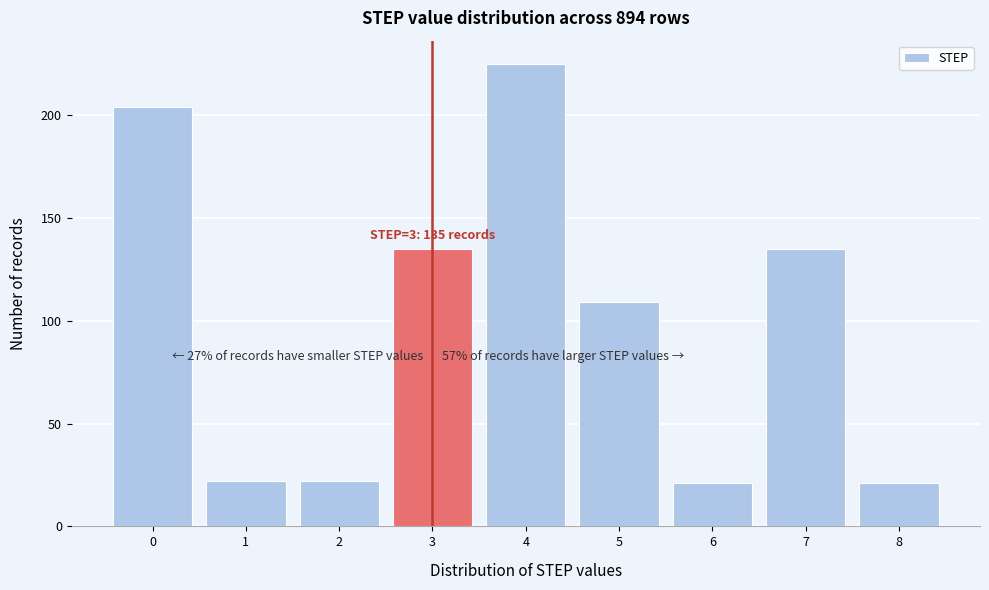

Over which range of the x-axis is the bar tallest?

3.5 to 4.5